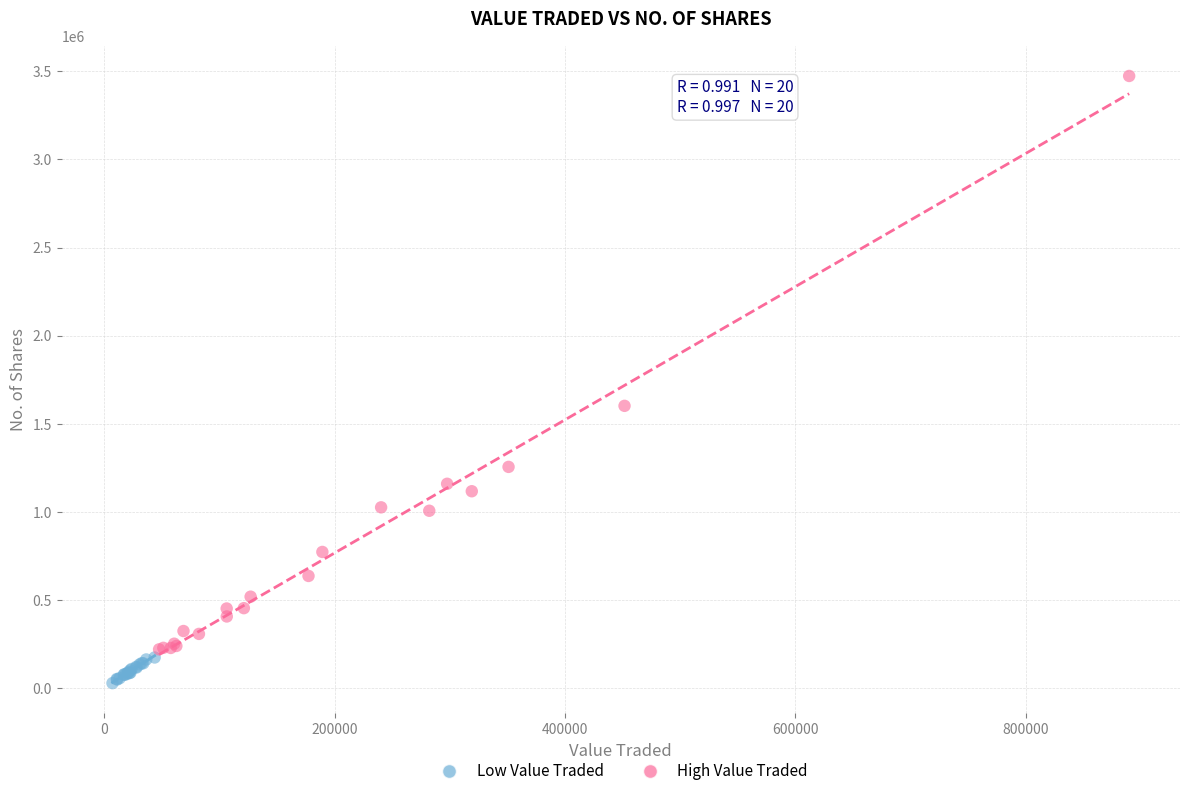

What are all the series names shown in the legend?

Low Value Traded, High Value Traded